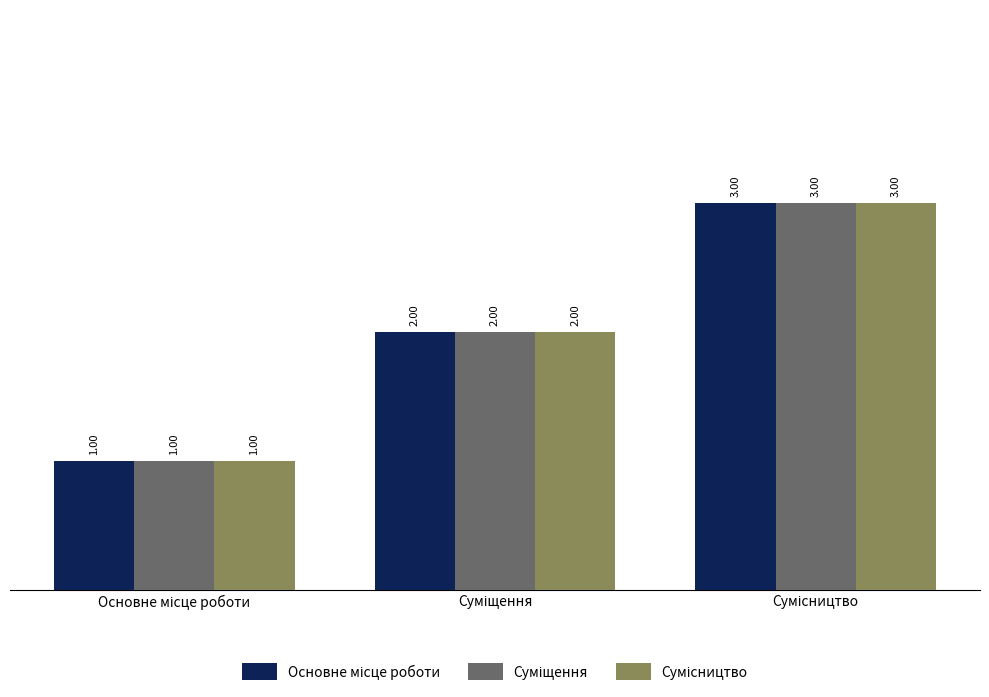

Reading right to left, what are all the values shown in this chart?

Основне місце роботи: 3	2	1
Суміщення: 3	2	1
Сумісництво: 3	2	1